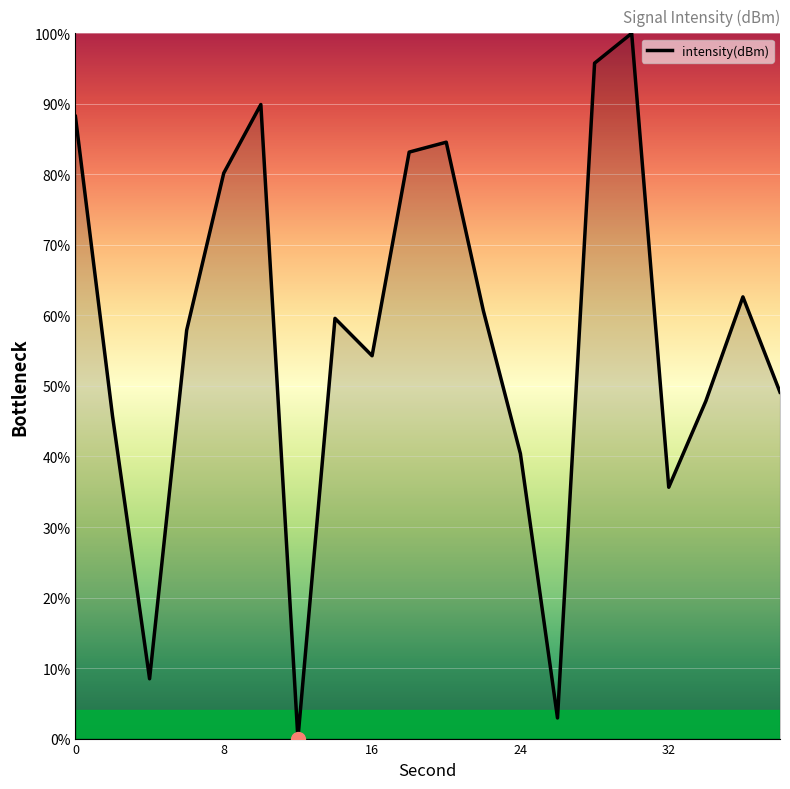

What is the maximum value shown in the chart?

100.0